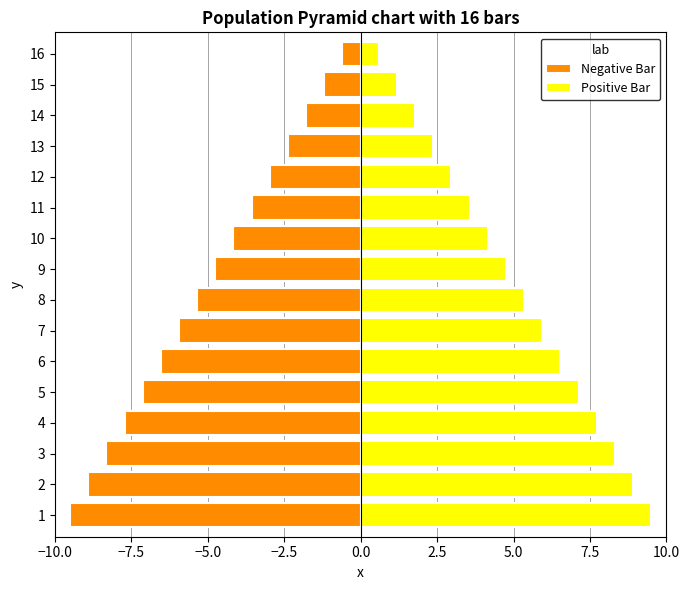

Count the number of categories in the chart.

16